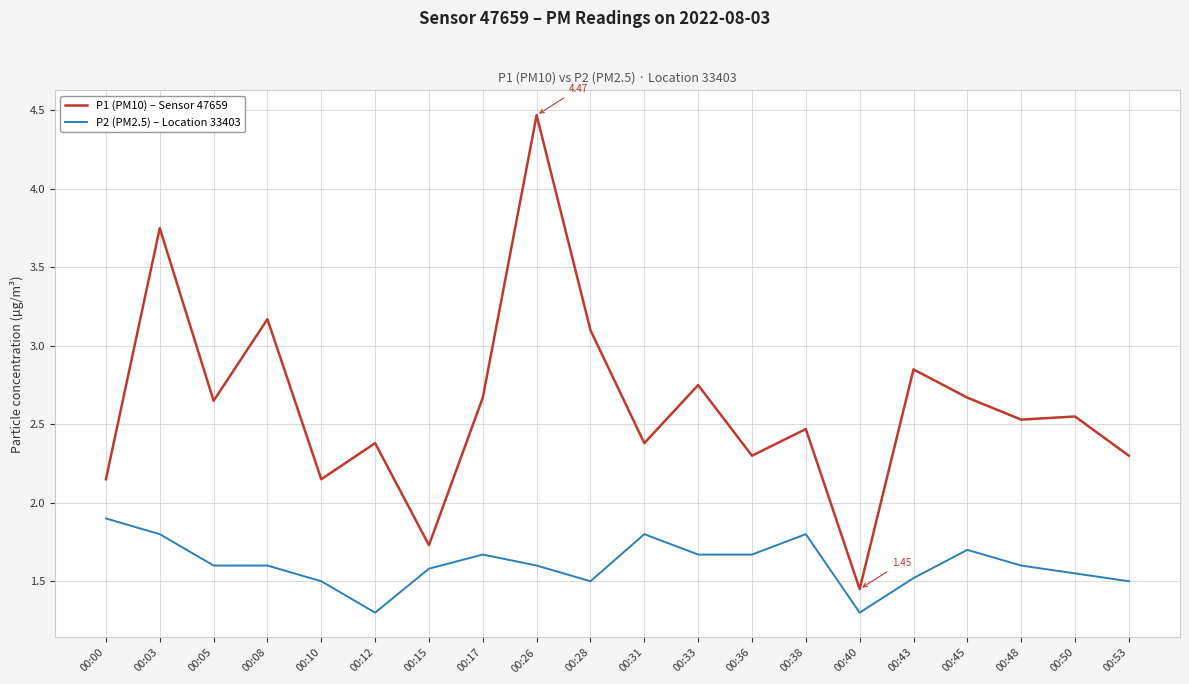

What is the maximum value for P1 (PM10) – Sensor 47659?

4.5